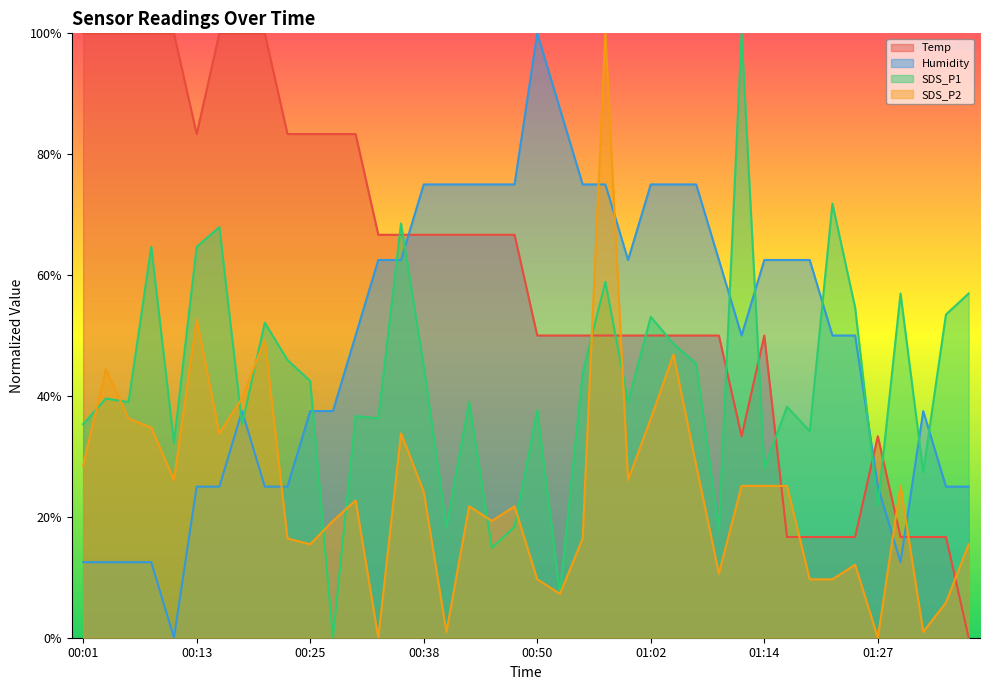

What position from the right is 01:27?

5